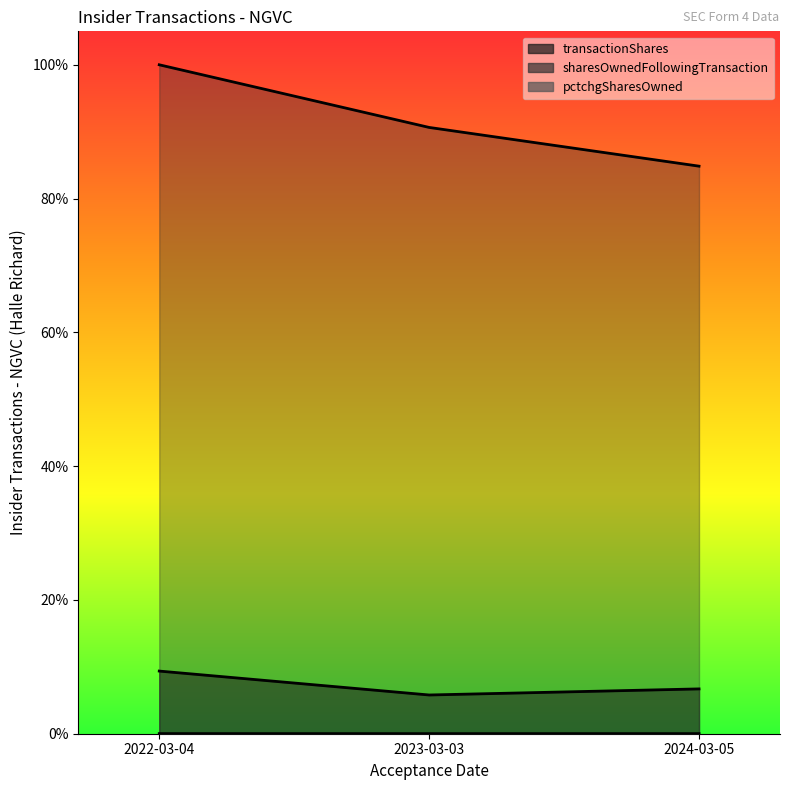

What is the spread (max minus min) of values at 2022-03-04?

1.0